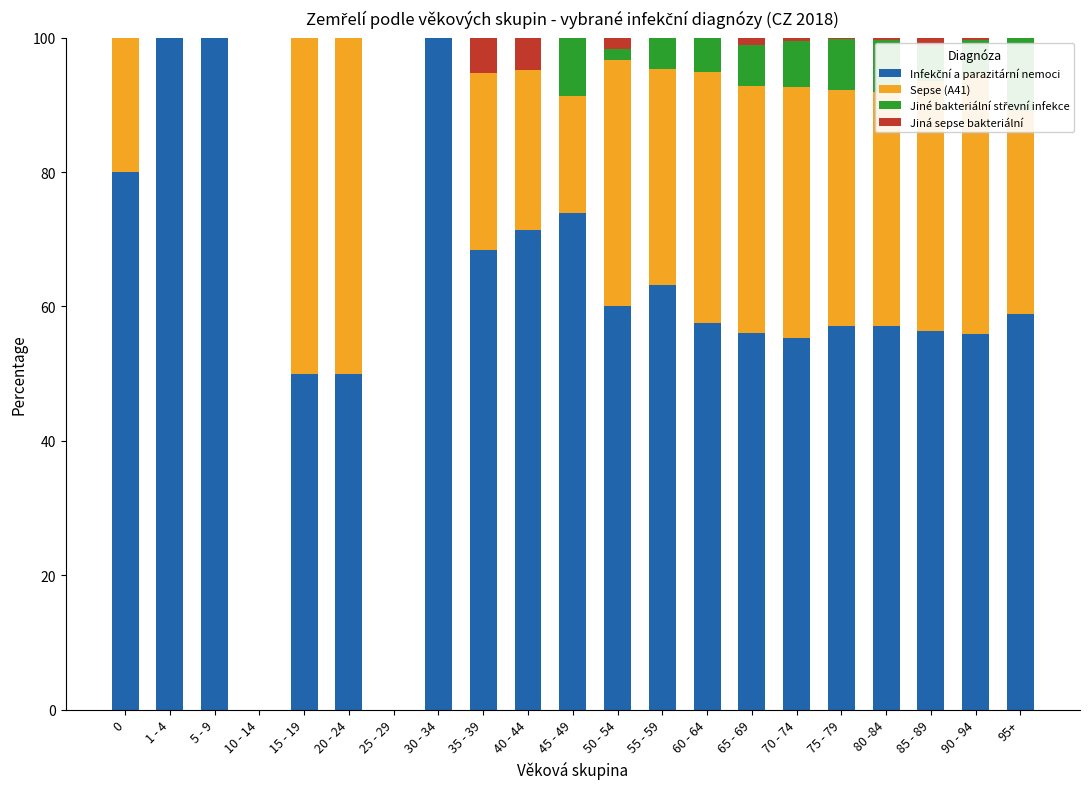

Which series has the largest range (max minus min)?

Infekční a parazitární nemoci